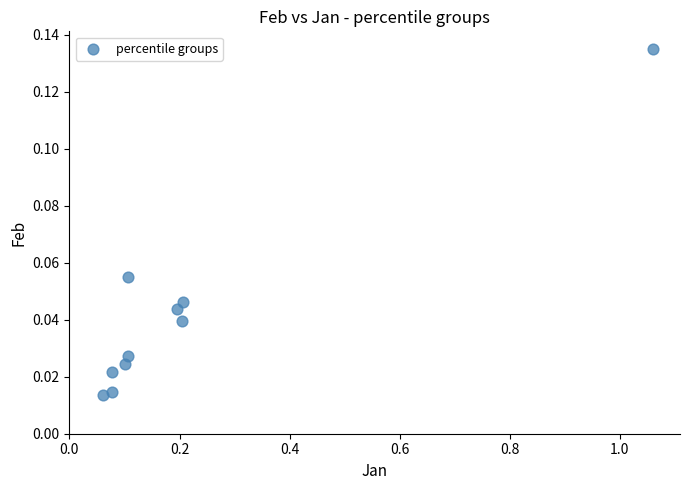

What is the range of X values (max minus min)?

1.0